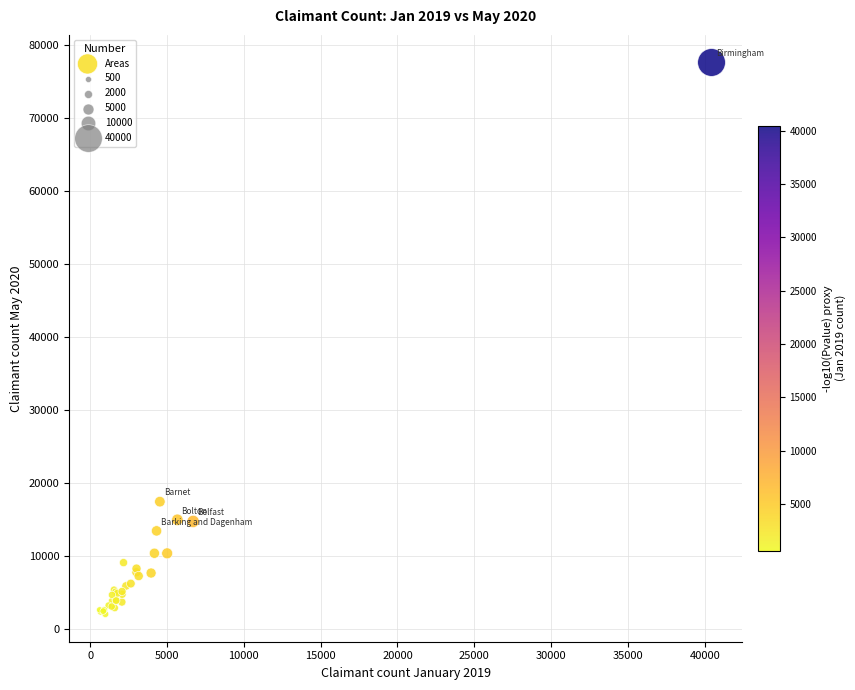

What Y value in the scatter plot is closest to 39865?

17500